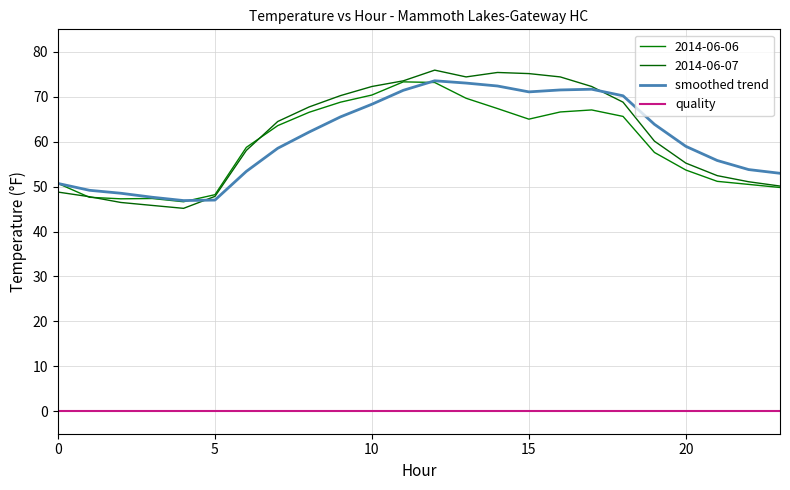

What is the label of the 18th point from the left?

17